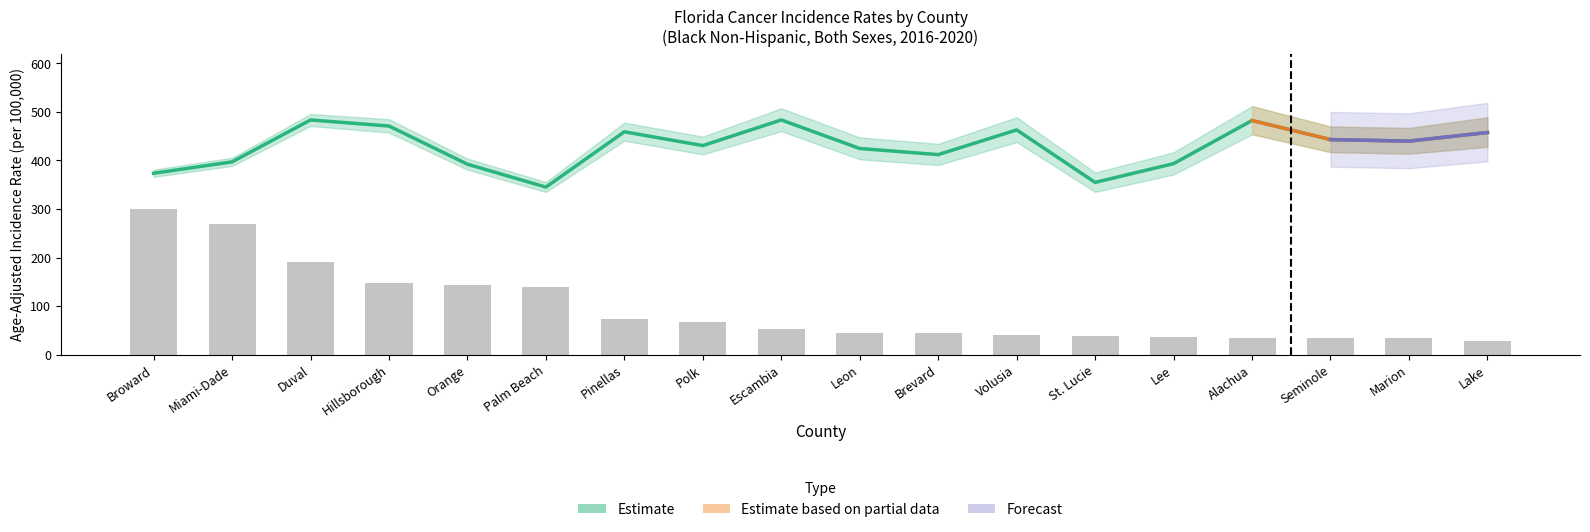

At how many categories does at least one series exceed 355?

16